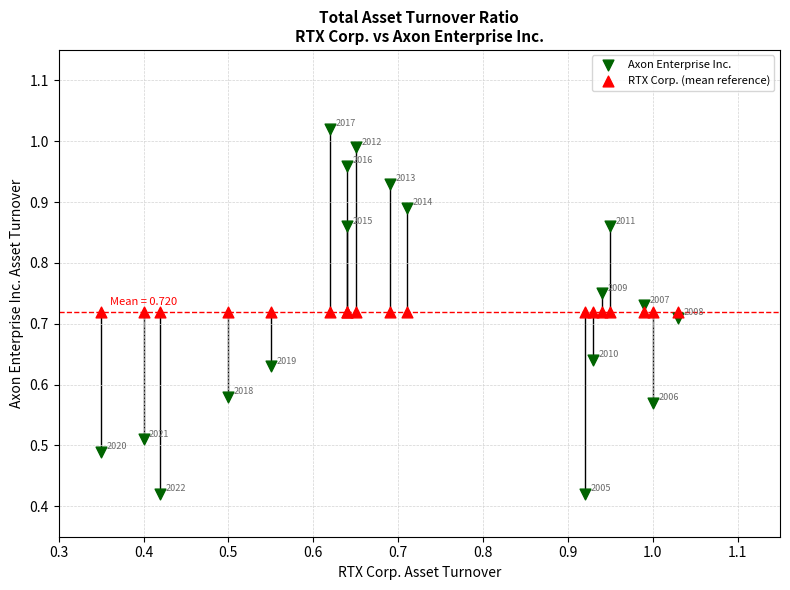

Which series reaches the maximum Y coordinate?

Axon Enterprise Inc.